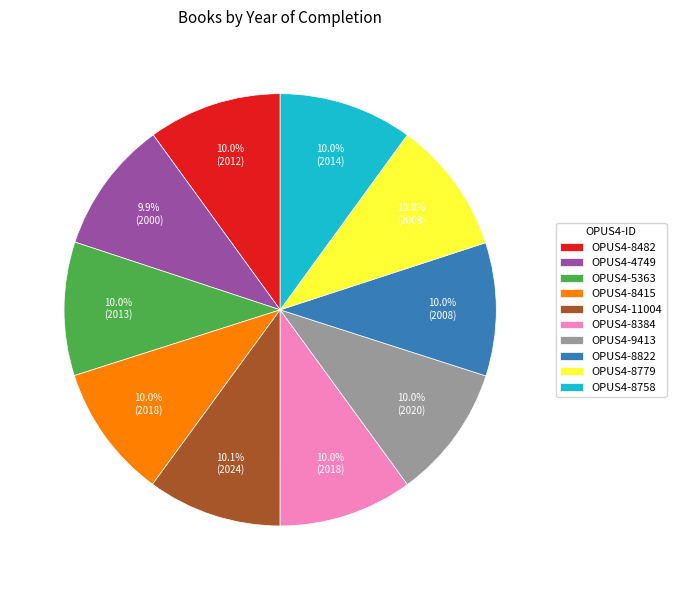

To the nearest percent, what percentage of the pie is OPUS4-9413?

10%